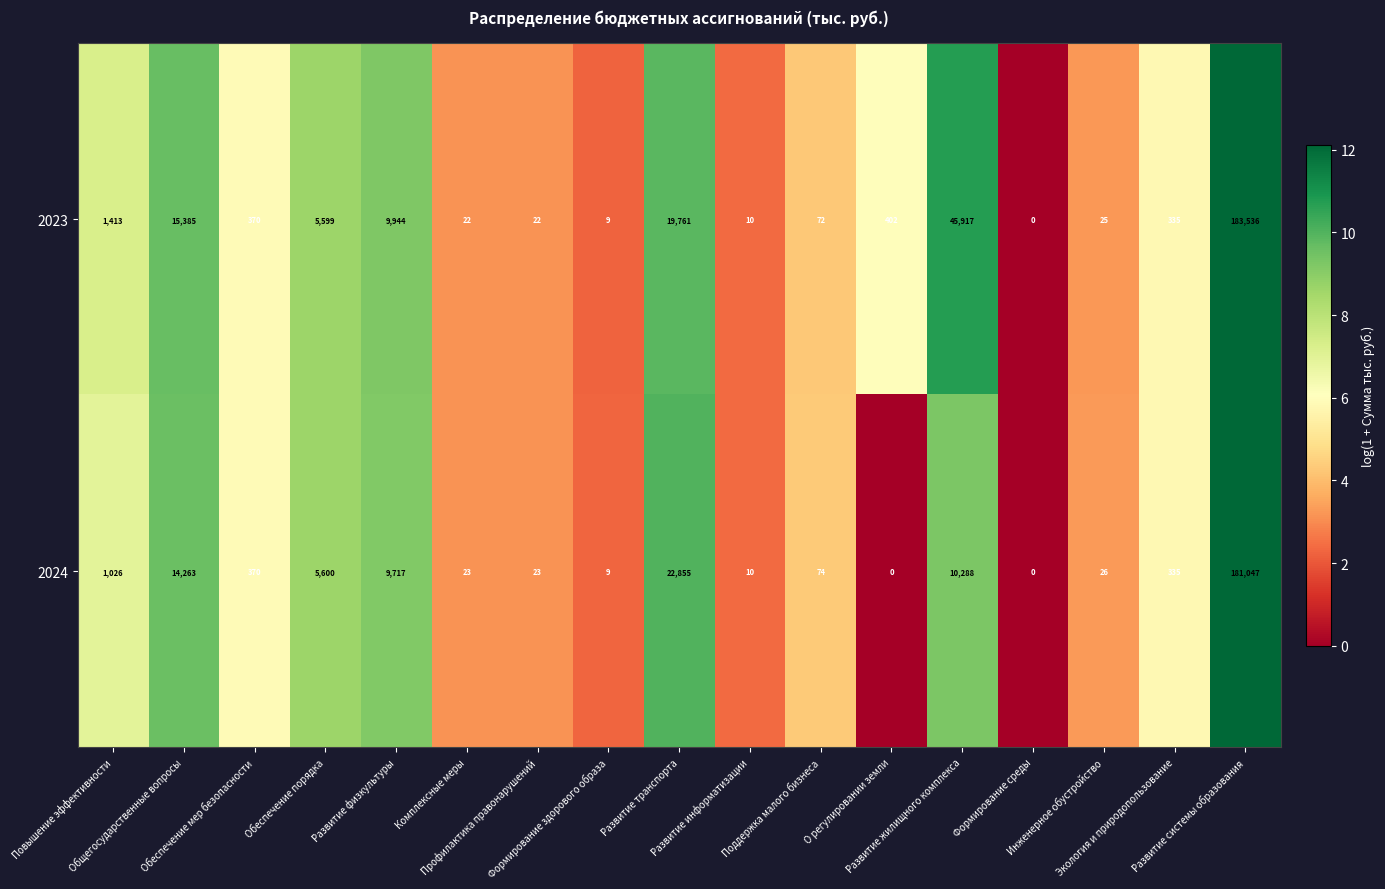

Which series has the largest total across all categories?

2023